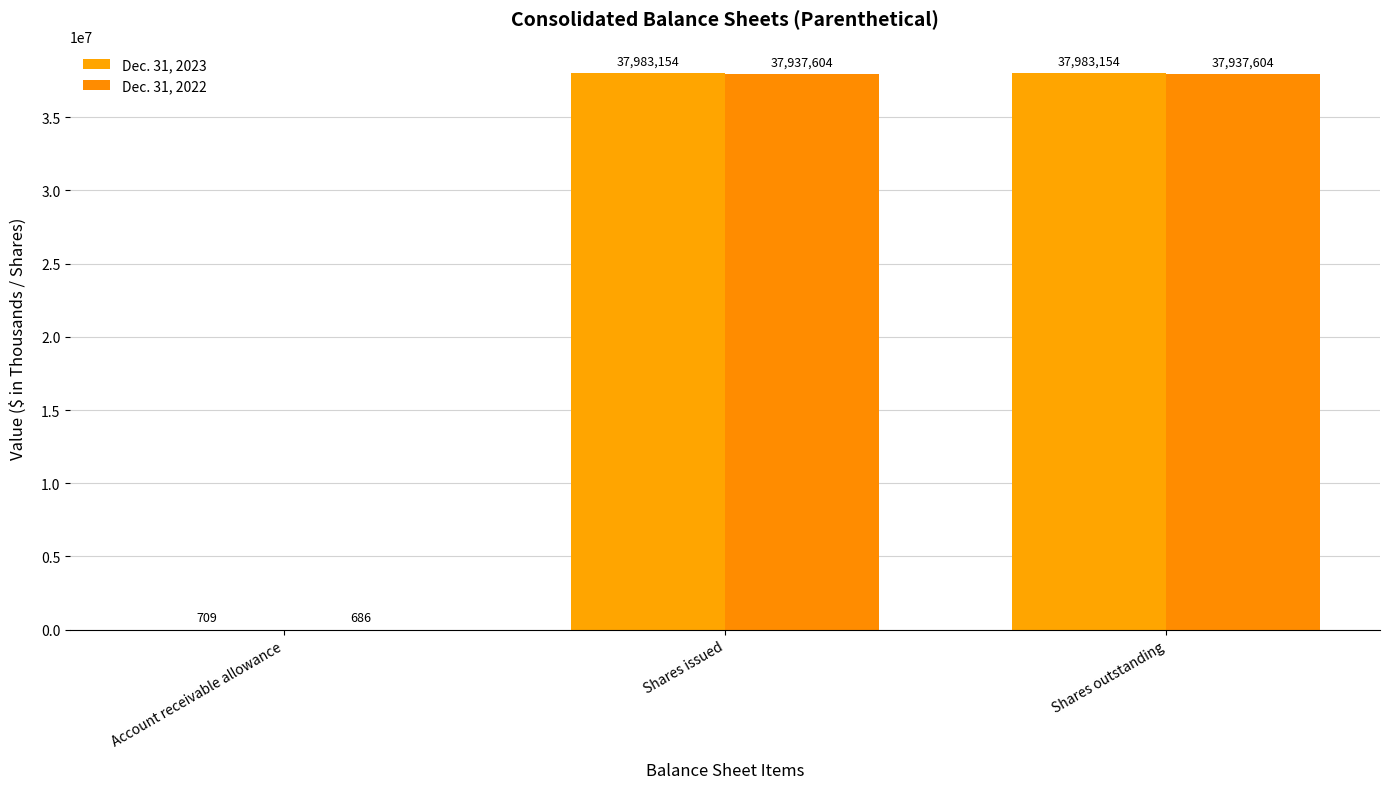

Between Account receivable allowance and Shares outstanding, which series saw the biggest shift?

Dec. 31, 2023